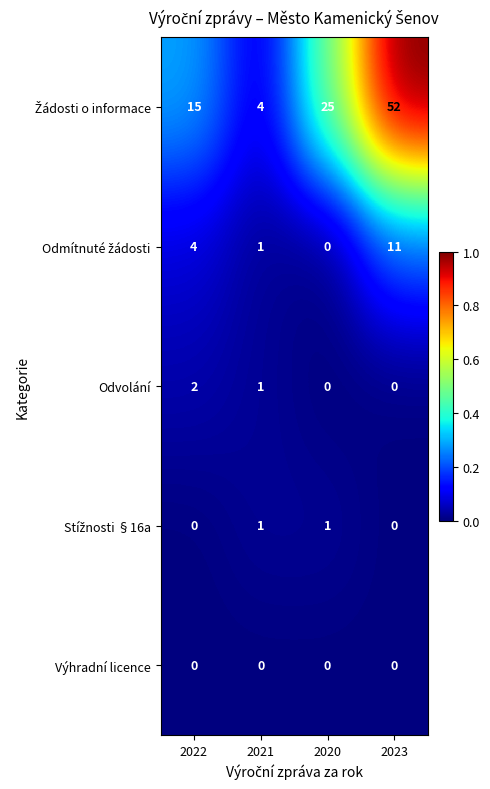

At how many categories does at least one series exceed 9?

3